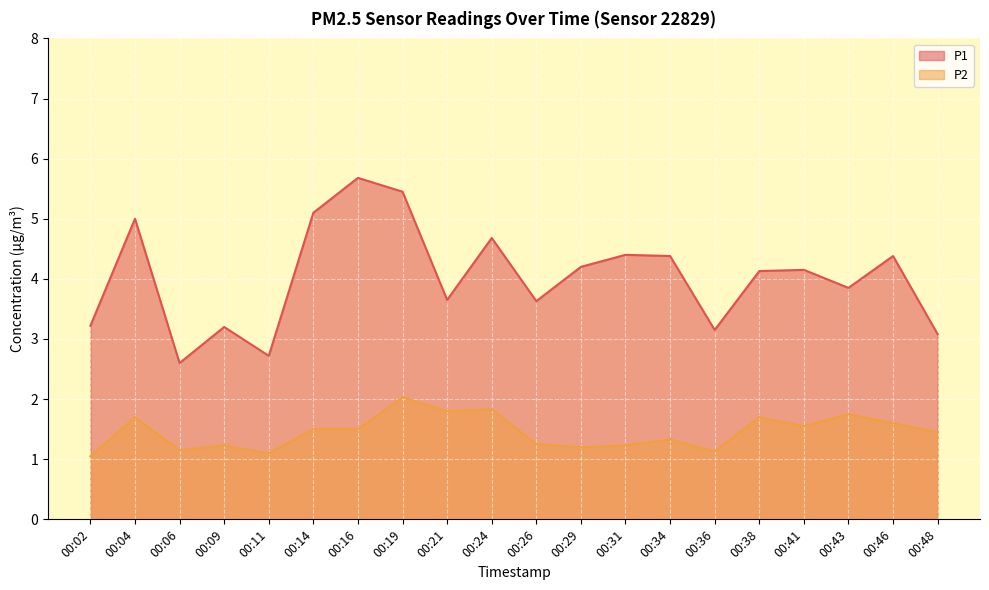

What is the sum of the P1 values at 00:24 and 00:04?

9.7